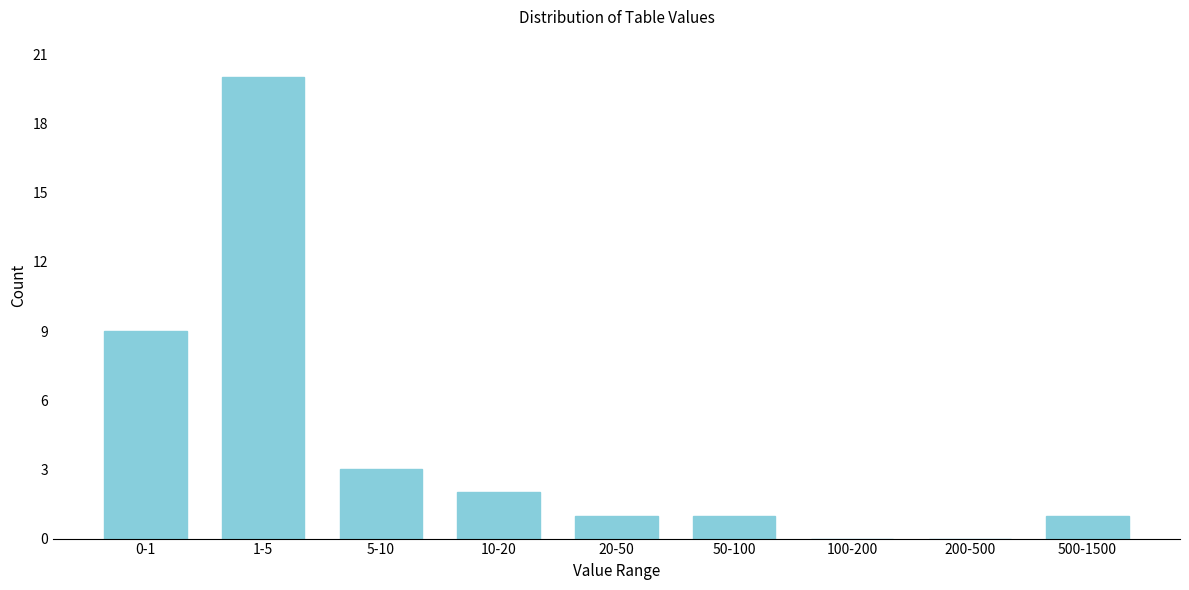

Reading right to left, list all the values displayed in this chart.

500-1500=1	200-500=0	100-200=0	50-100=1	20-50=1	10-20=2	5-10=3	1-5=20	0-1=9